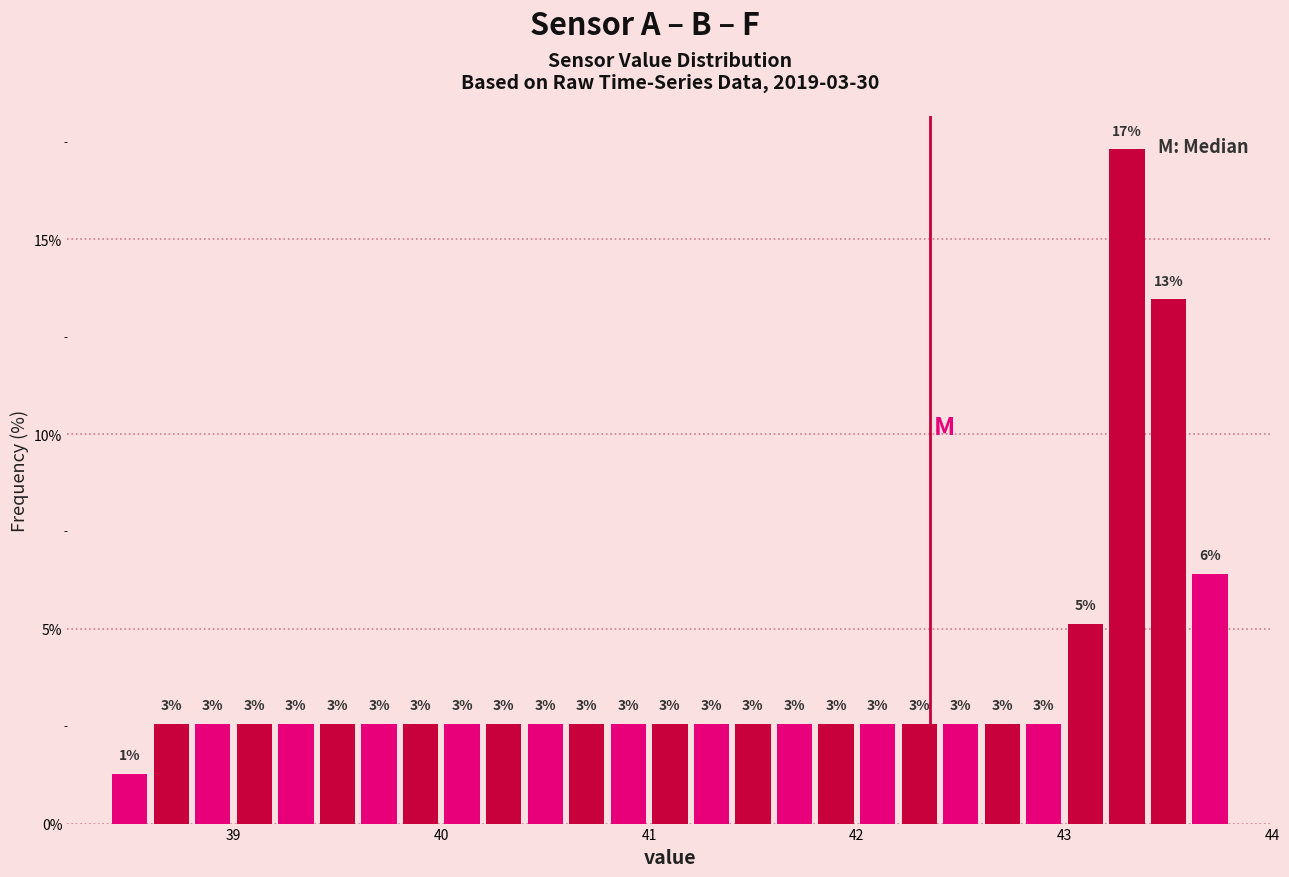

Around what value on the x-axis is the tallest bar? Give the approximate position of its centre, as read against the axis.

43.3